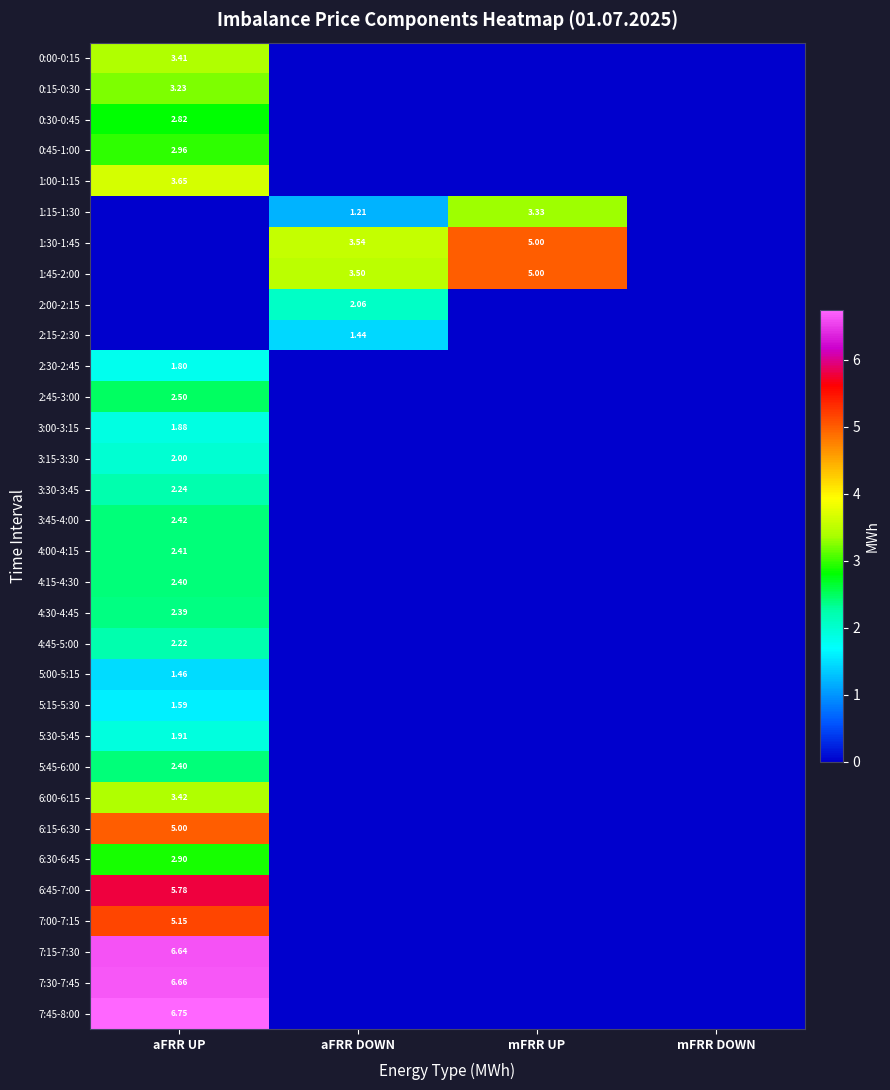

Which category has the lowest value across all series?

aFRR DOWN